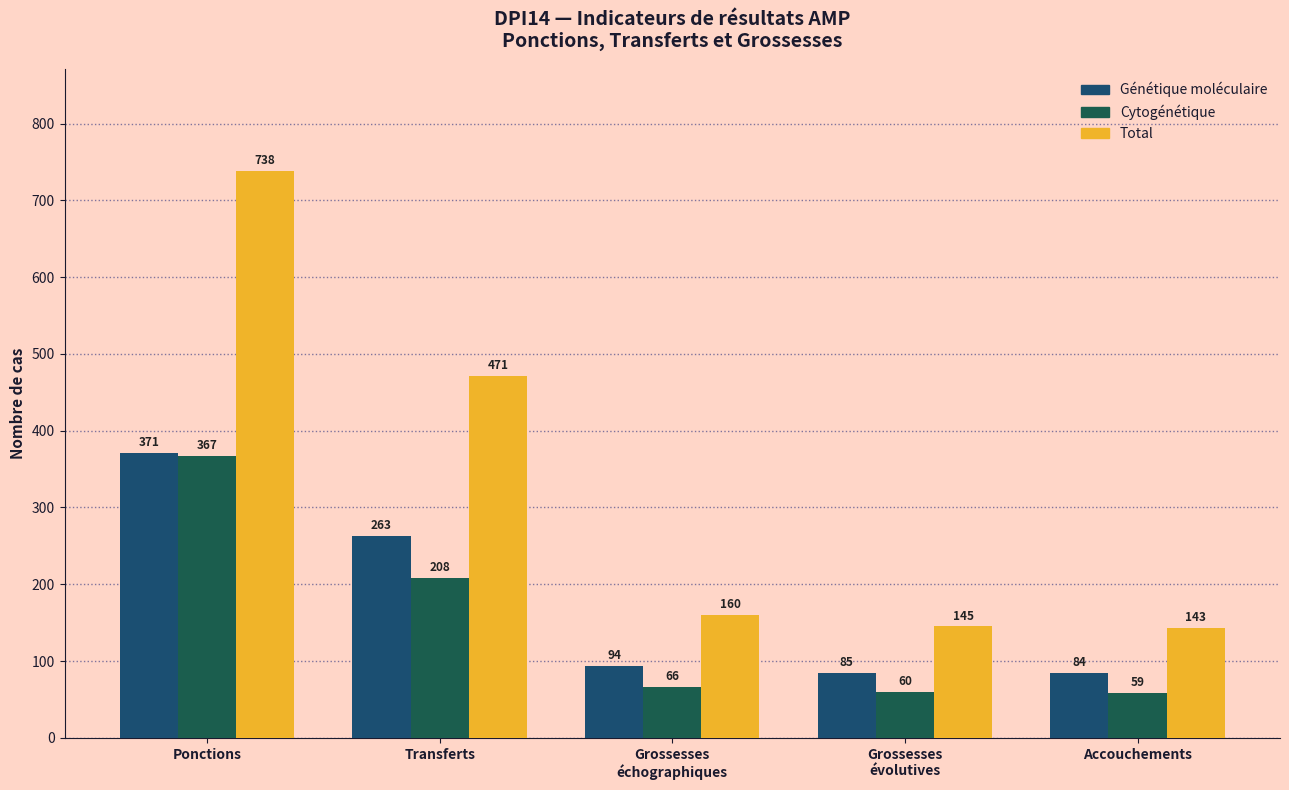

What is the label of the 4th bar from the right?

Transferts